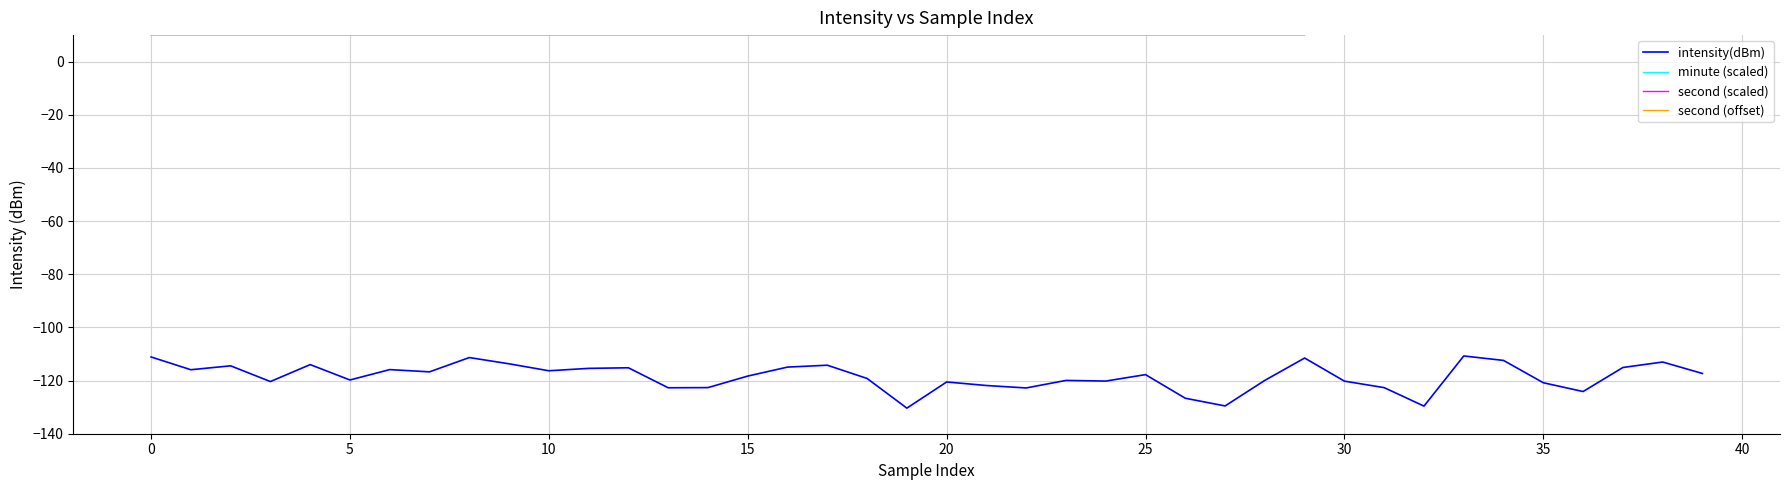

Reading right to left, extract all data points from this chart.

intensity(dBm): -117.3	-113.0	-115.1	-124.1	-120.8	-112.4	-110.7	-129.6	-122.7	-120.2	-111.5	-119.9	-129.5	-126.7	-117.8	-120.2	-119.9	-122.8	-121.9	-120.5	-130.4	-119.2	-114.2	-114.9	-118.3	-122.6	-122.7	-115.2	-115.4	-116.3	-113.7	-111.3	-116.7	-115.9	-119.8	-114.0	-120.4	-114.4	-115.9	-111.1
minute (scaled): 410.0	410.0	410.0	410.0	410.0	410.0	410.0	410.0	410.0	410.0	10.0	10.0	10.0	10.0	10.0	10.0	10.0	10.0	10.0	10.0	10.0	10.0	10.0	10.0	10.0	10.0	10.0	10.0	10.0	10.0	10.0	10.0	10.0	10.0	10.0	10.0	10.0	10.0	10.0	10.0
second (scaled): -401.4	-403.4	-405.5	-407.6	-409.7	-411.7	-413.8	-415.9	-417.9	-420.0	-360.0	-362.1	-364.1	-366.2	-368.3	-370.3	-372.4	-374.5	-376.6	-378.6	-380.7	-382.8	-384.8	-386.9	-389.0	-391.0	-393.1	-395.2	-397.2	-399.3	-401.4	-403.4	-405.5	-407.6	-409.7	-411.7	-413.8	-415.9	-417.9	-420.0
second (offset): -391.4	-393.4	-395.5	-397.6	-399.7	-401.7	-403.8	-405.9	-407.9	-410.0	-350.0	-352.1	-354.1	-356.2	-358.3	-360.3	-362.4	-364.5	-366.6	-368.6	-370.7	-372.8	-374.8	-376.9	-379.0	-381.0	-383.1	-385.2	-387.2	-389.3	-391.4	-393.4	-395.5	-397.6	-399.7	-401.7	-403.8	-405.9	-407.9	-410.0